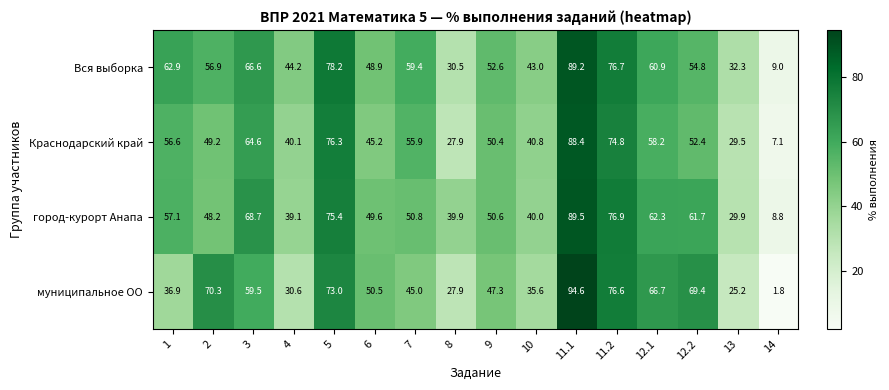

What is the greatest value displayed?

94.6